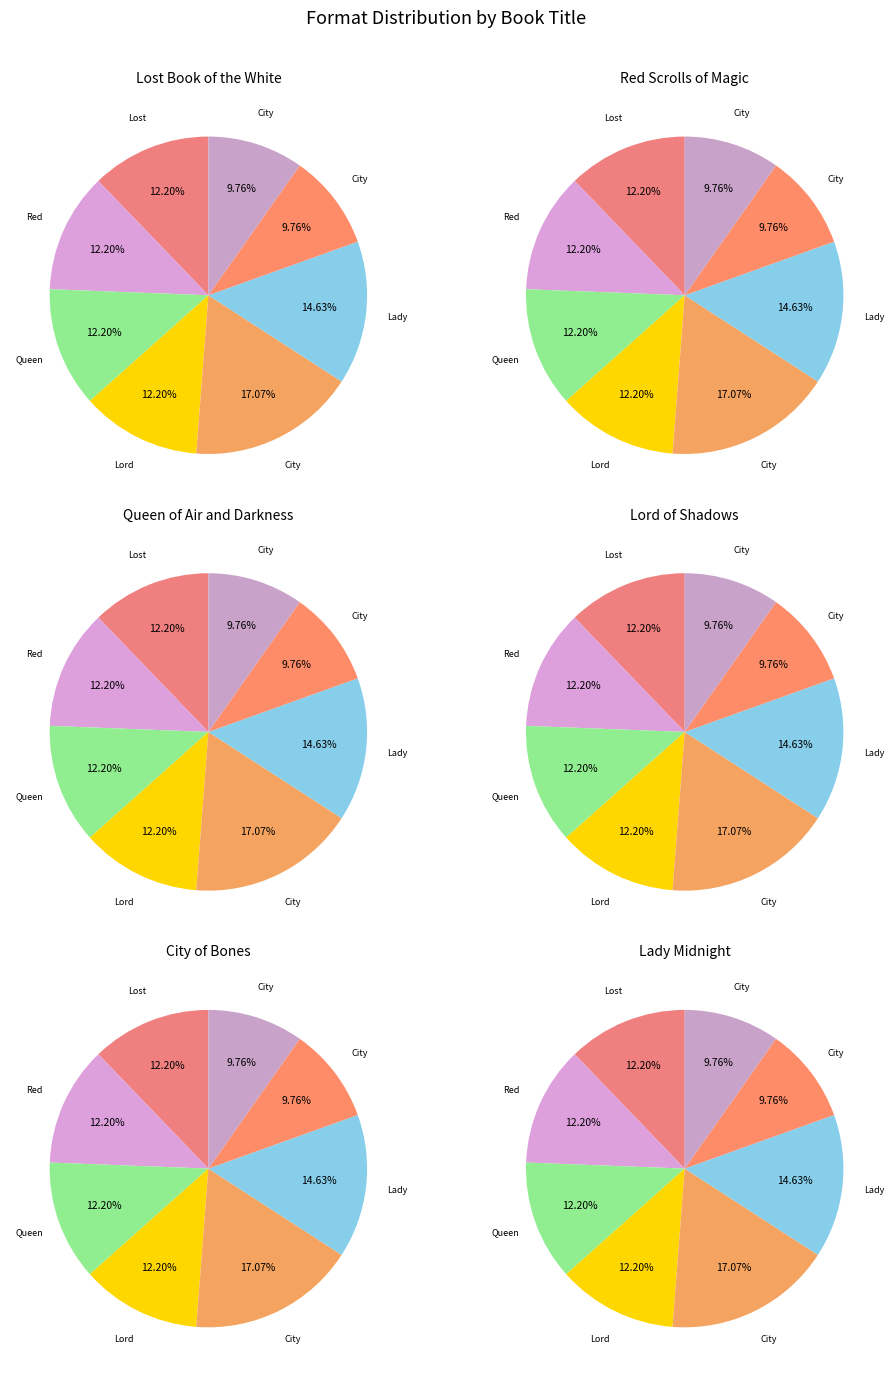

What percentage is the Red Scrolls of Magic slice, to the nearest percent?

12%